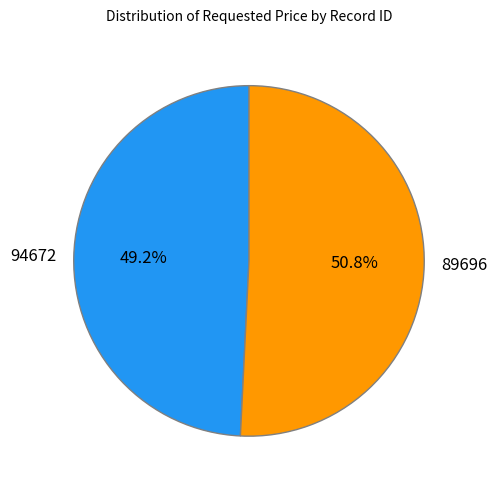

What is the smallest slice in the pie chart?

94672